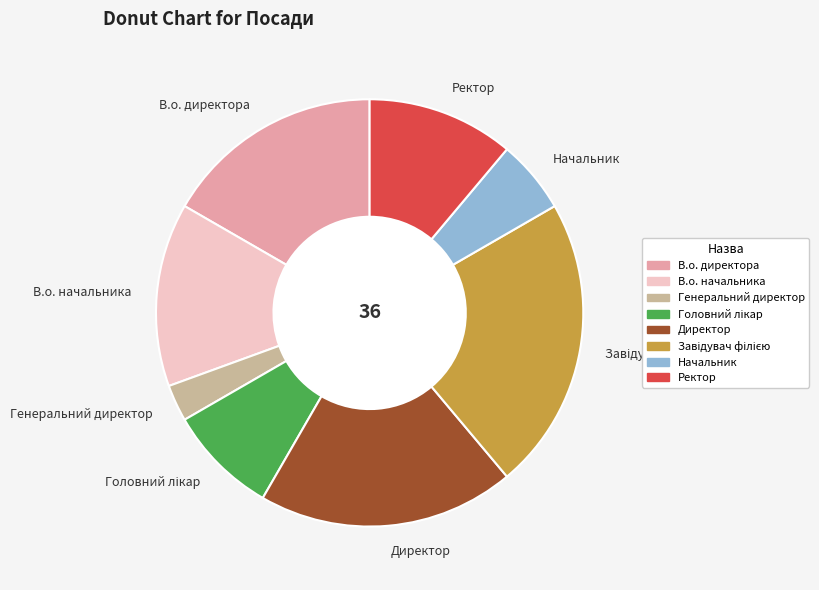

Which slice is the smallest?

Генеральний директор